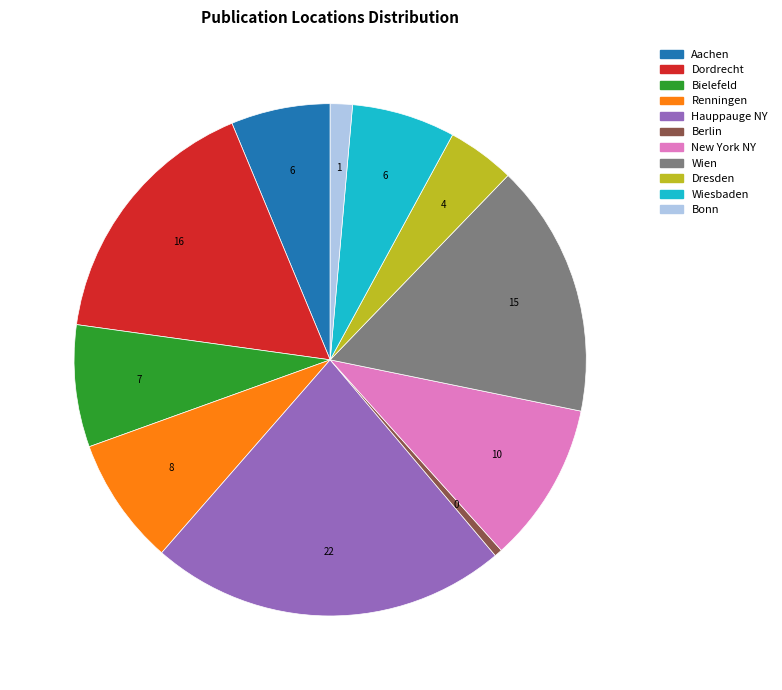

The Wien slice represents 16% of the pie. True or false?

True